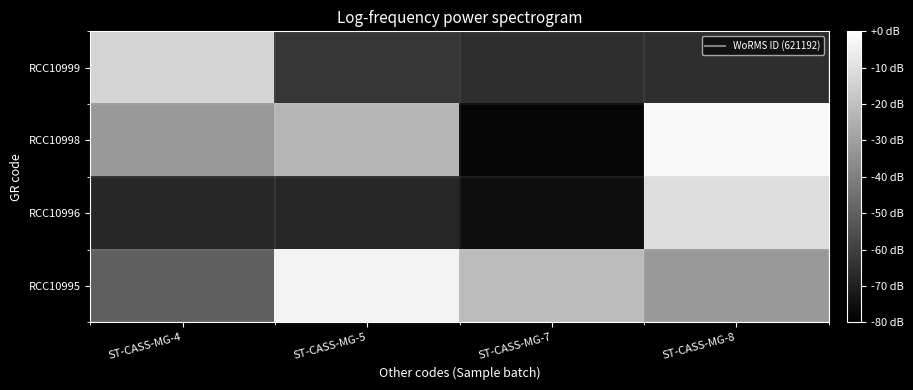

Which category has the highest value across all series?

ST-CASS-MG-8